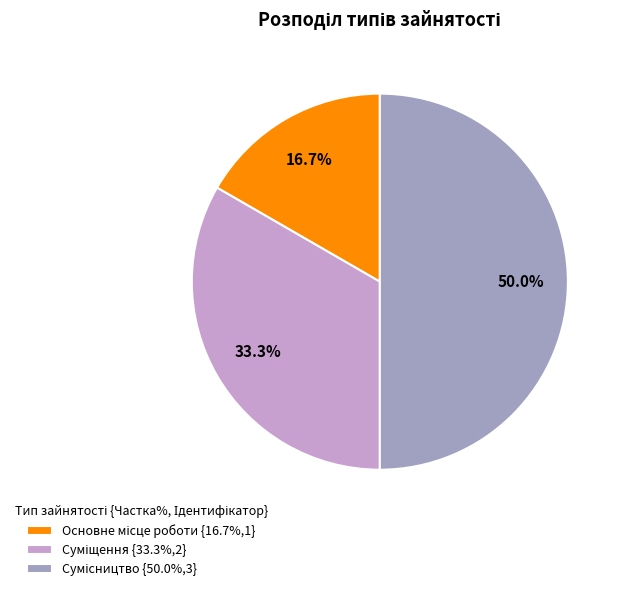

Count the number of slices in the pie.

3